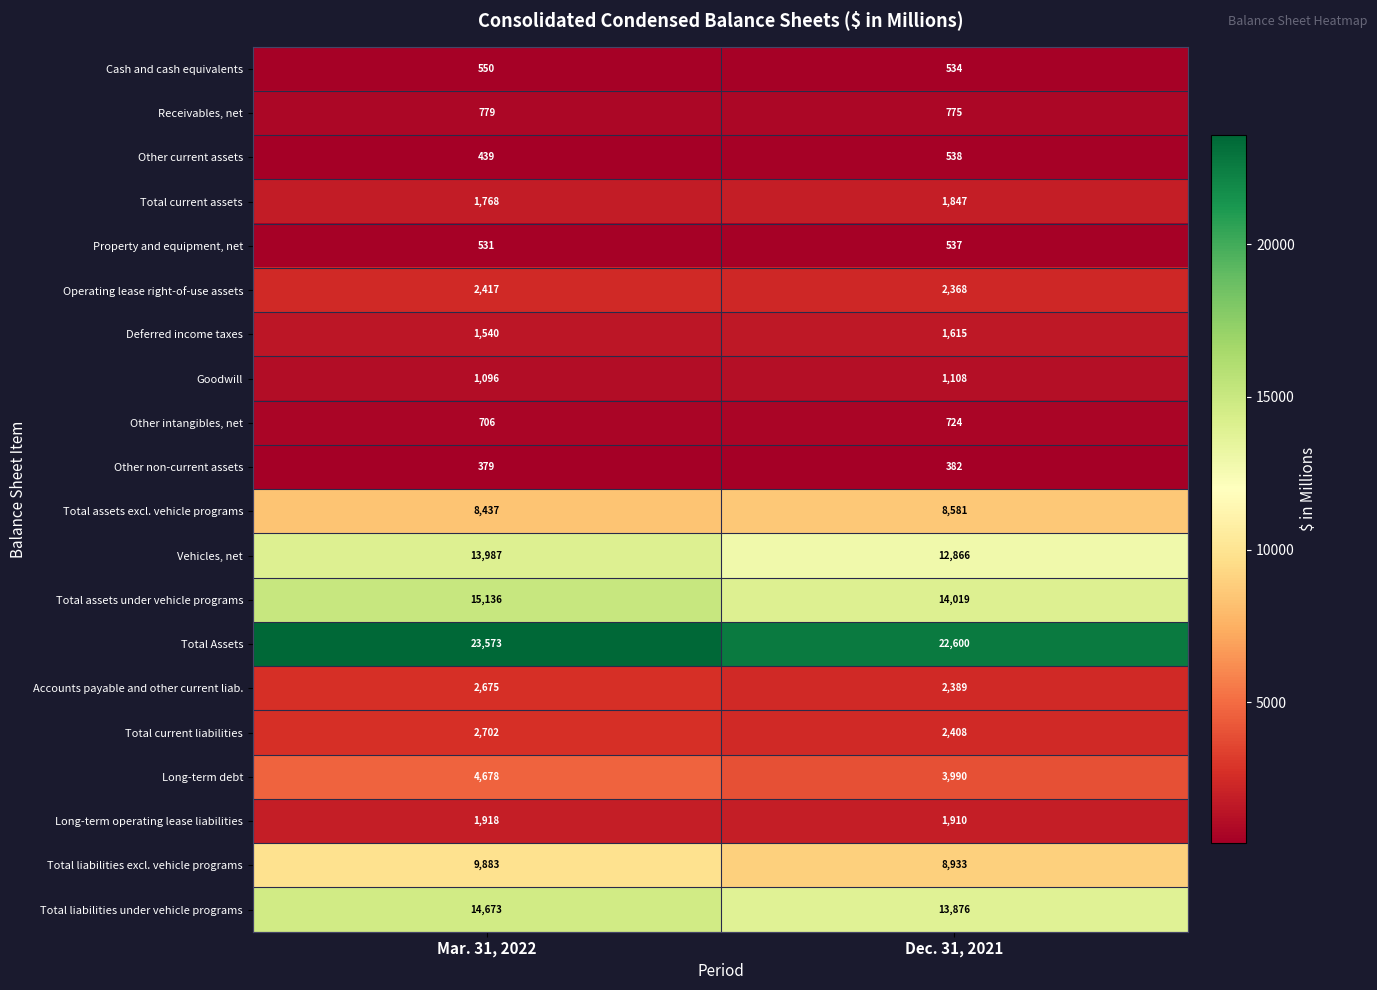

Rank the categories by Vehicles, net value from lowest to highest.

Dec. 31, 2021, Mar. 31, 2022